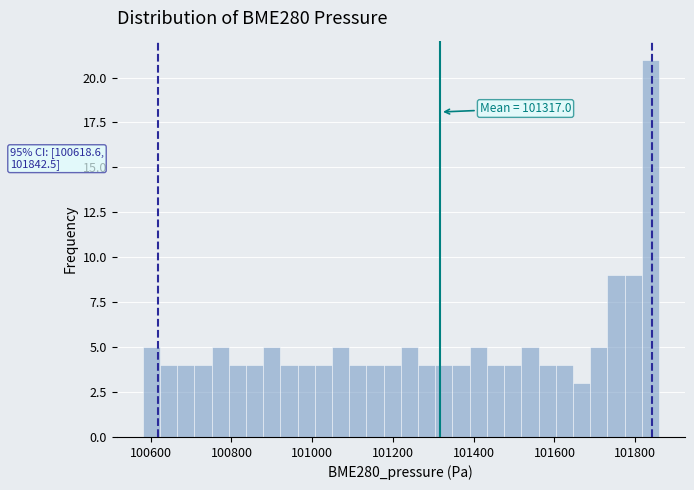

Around what value on the x-axis is the tallest bar? Give the approximate position of its centre, as read against the axis.

101840